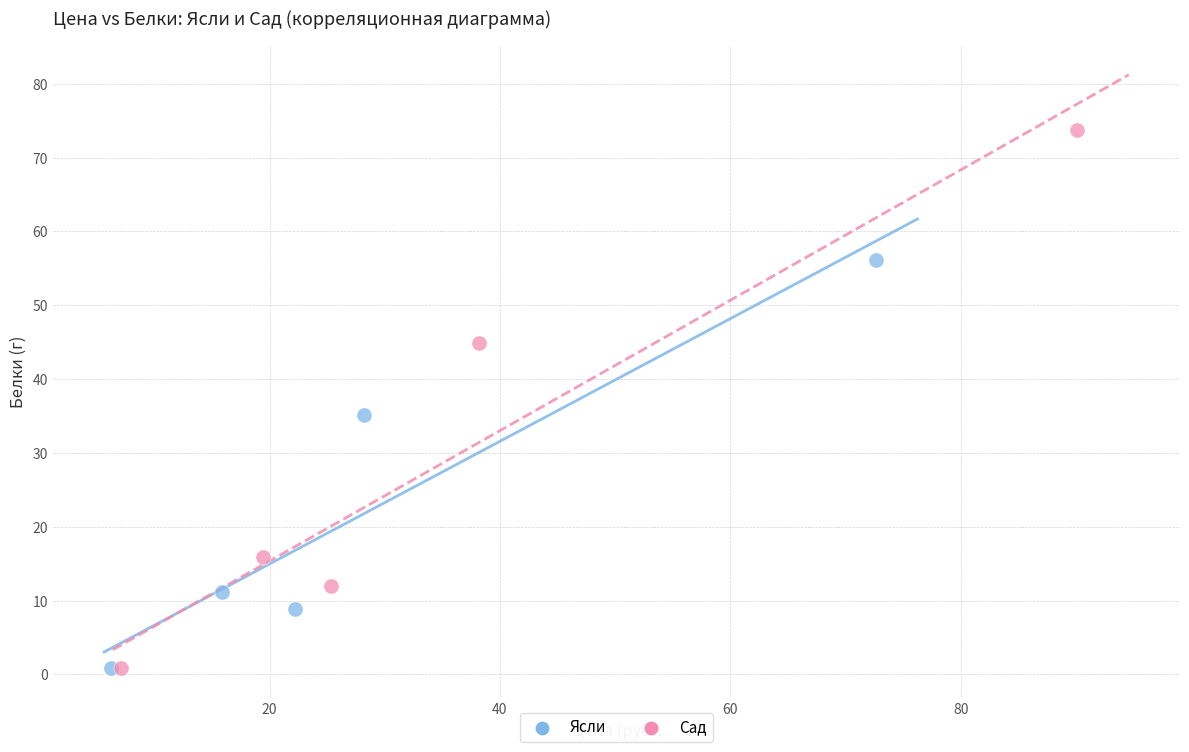

Which series reaches the maximum Y coordinate?

Сад